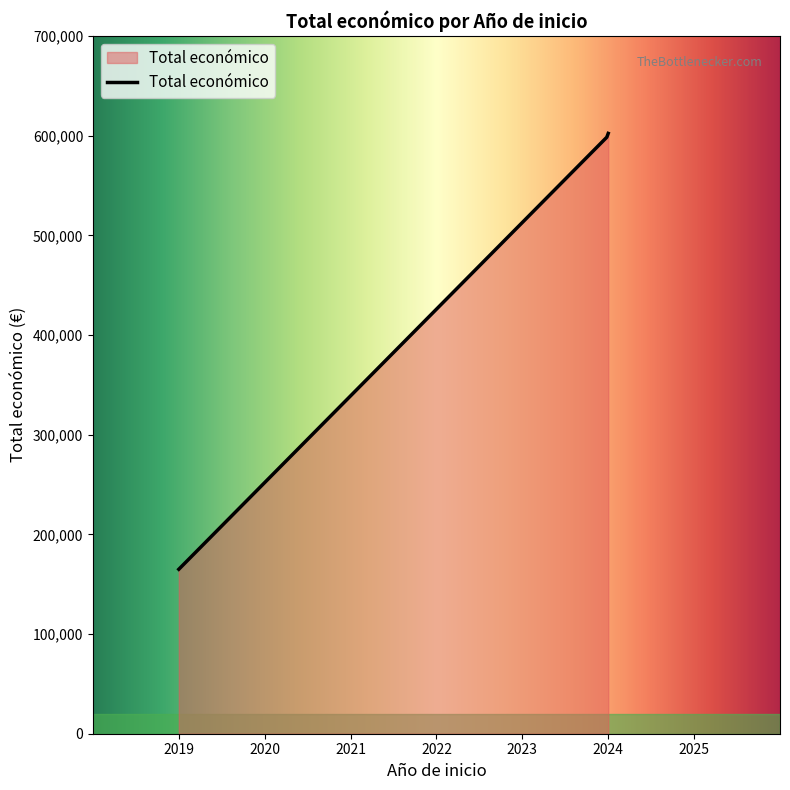

What is the greatest value displayed?

602295.4